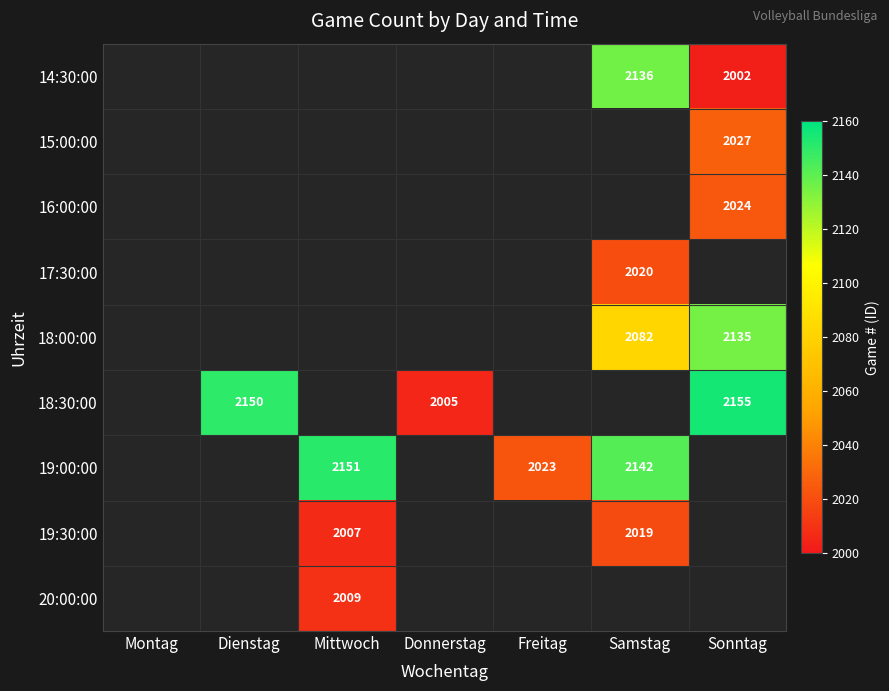

The 15:00:00 series shows 2027 at Sonntag. True or false?

True